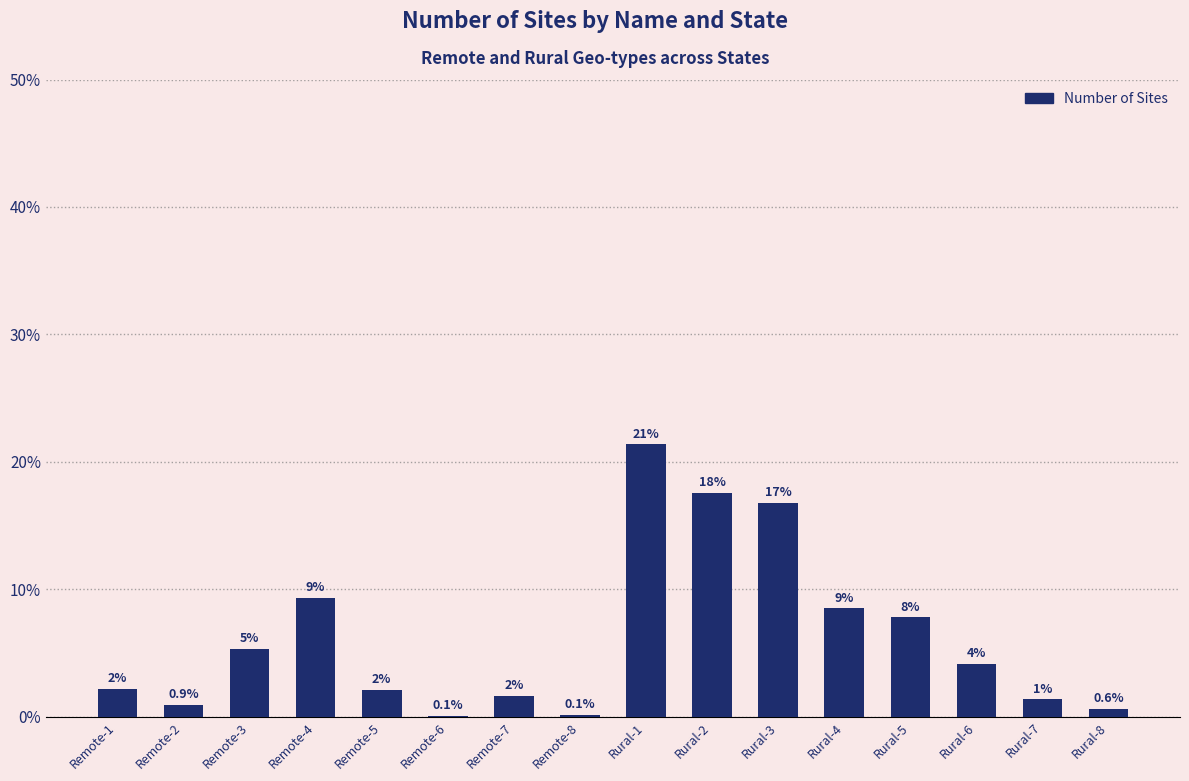

What is the smallest value displayed?

0.1